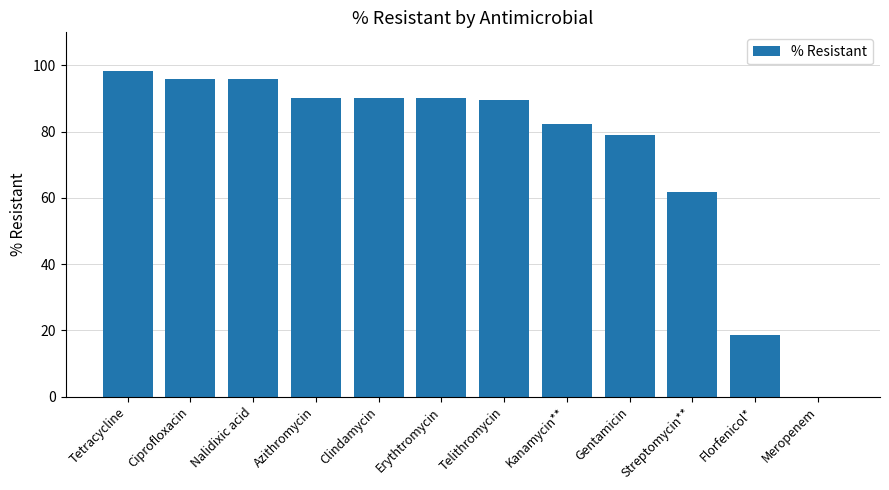

What is the change in value from Azithromycin to Kanamycin**?

-8.1